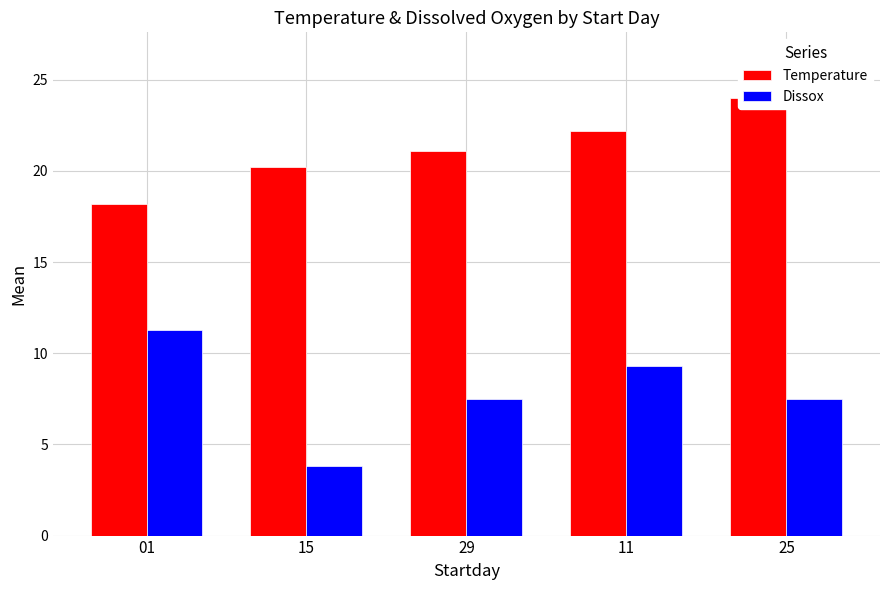

Rank the series by their average value, from highest to lowest.

Temperature, Dissox